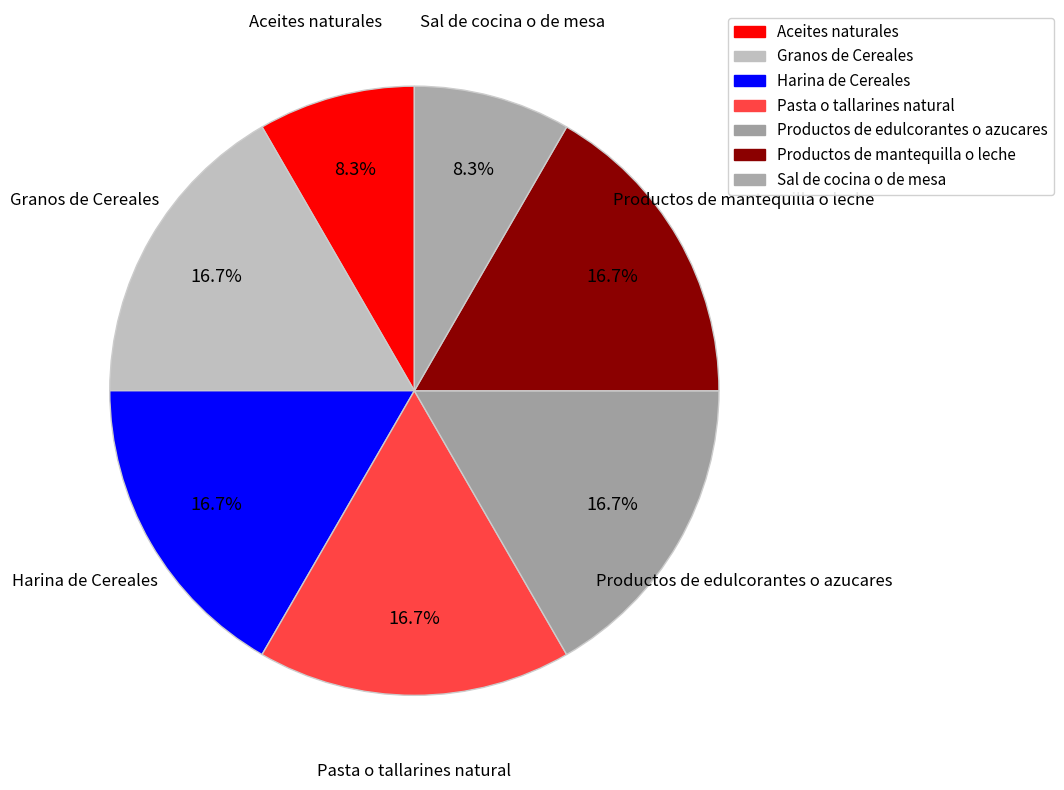

To the nearest percent, what is the combined percentage of Aceites naturales and Granos de Cereales?

25%